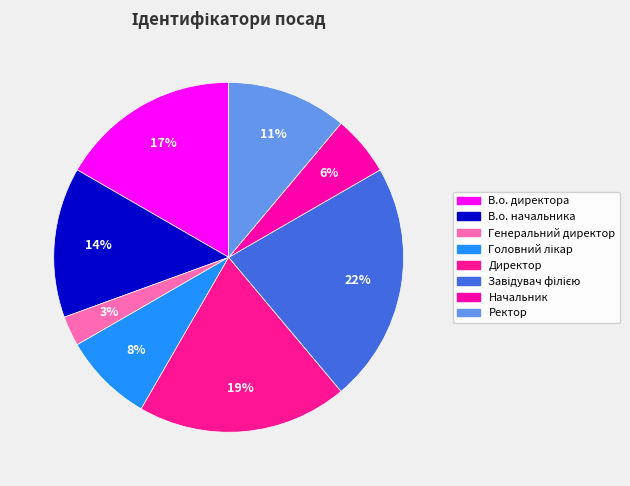

Does Директор represent more than half of the total?

No